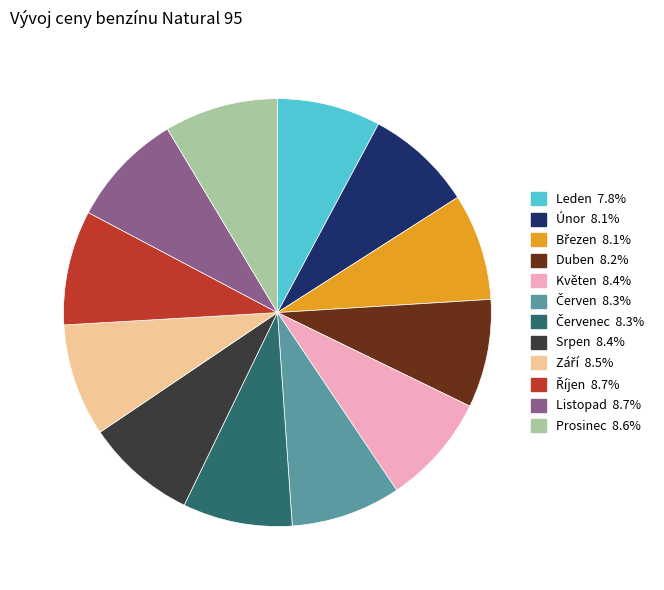

Does any single category account for the majority?

No